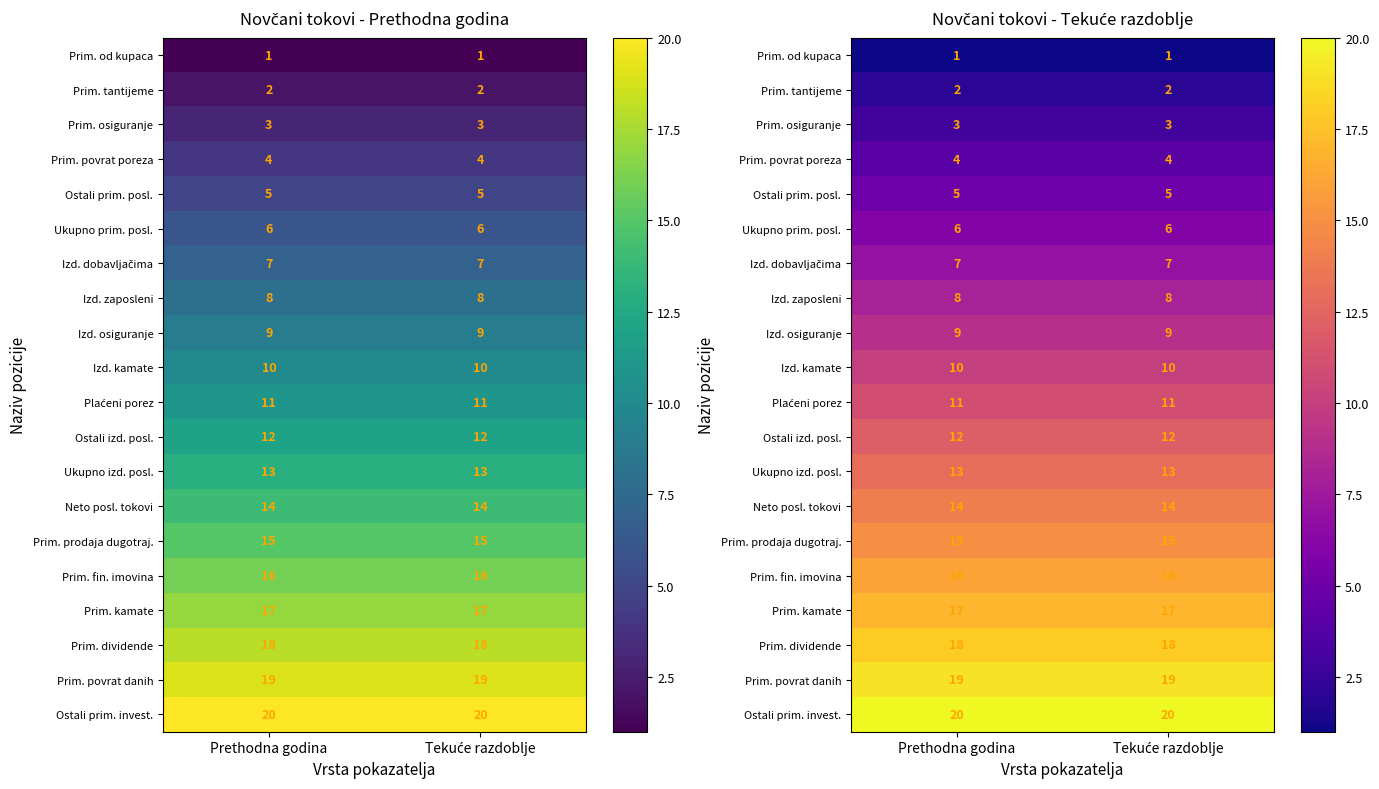

At which category is the sum across all series the highest?

Prethodna godina